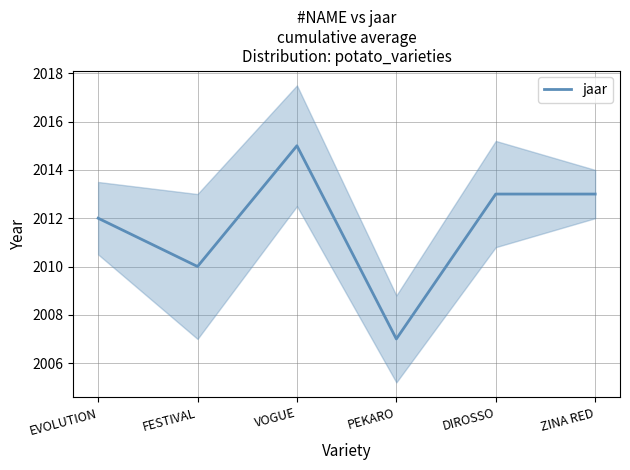

At which label is the value closest to 2011?

EVOLUTION